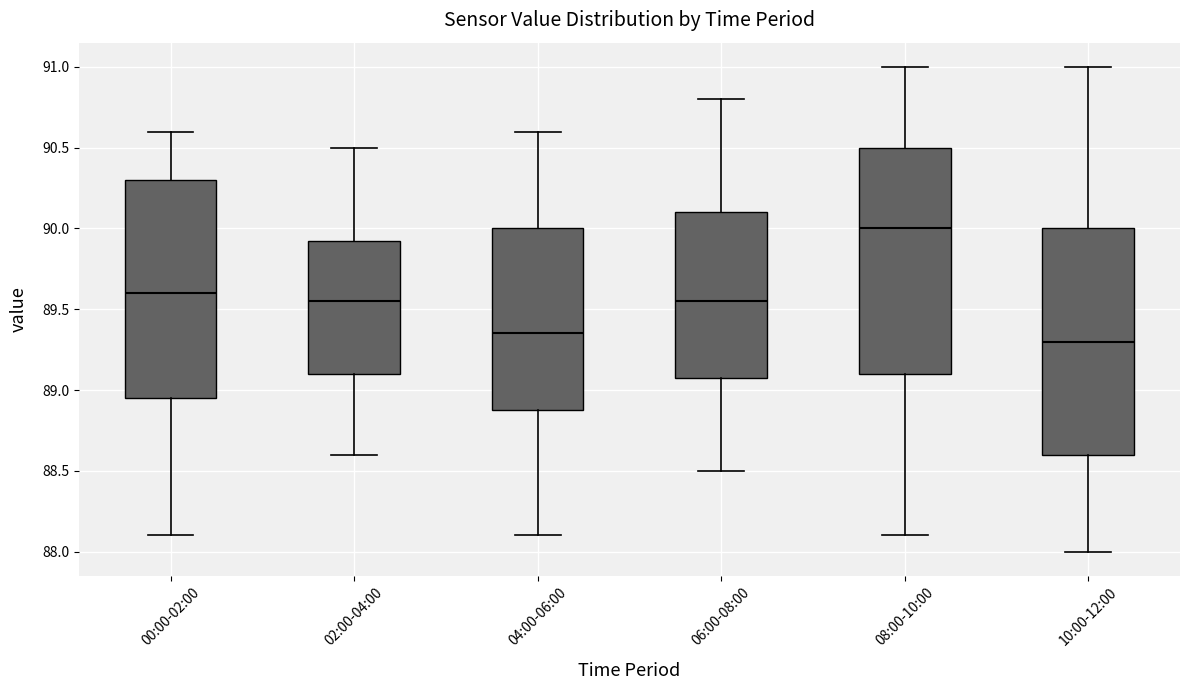

Where does the upper whisker of the box for 08:00-10:00 end on the y-axis? The values are not printed on the chart, so give them approximately, as read against the axis.

91.00